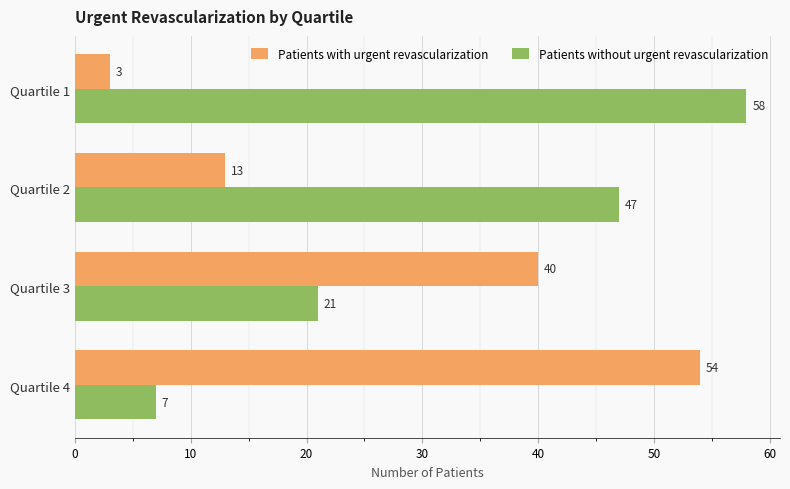

What is the average value of the Patients without urgent revascularization series?

33